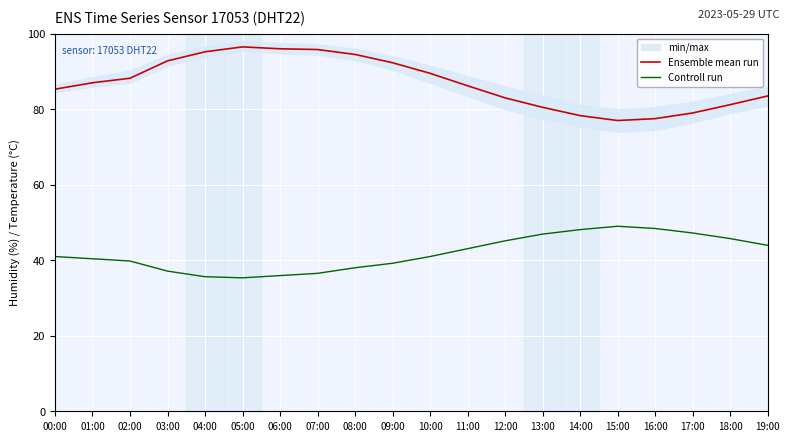

What is the highest value of the Controll run series?

49.0